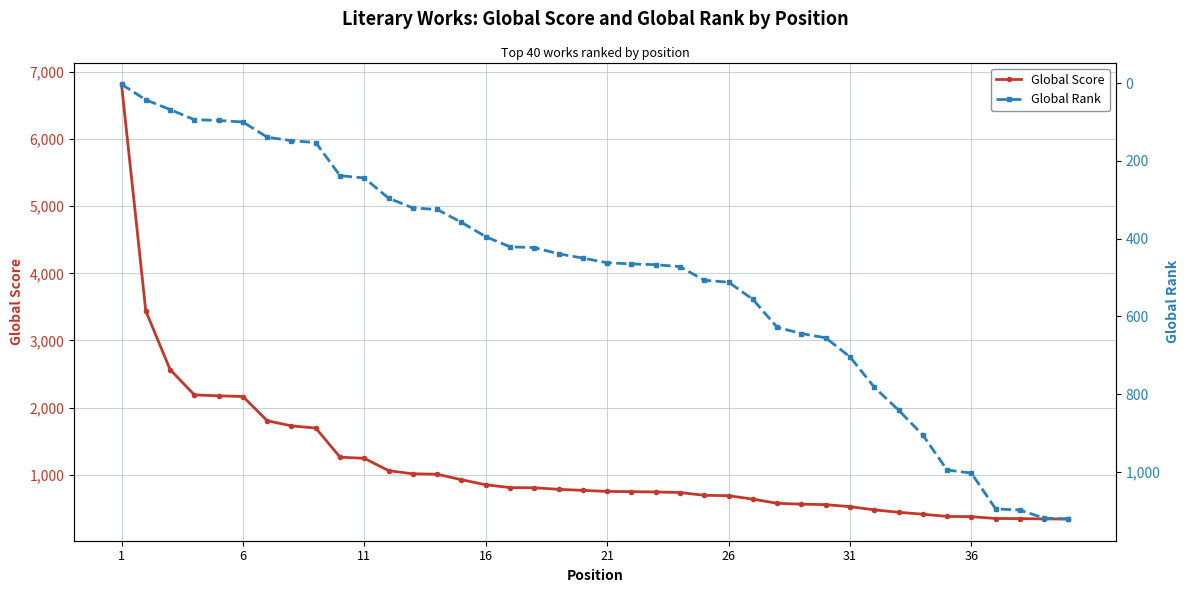

Rank the series by their average value, from highest to lowest.

Global Score, Global Rank